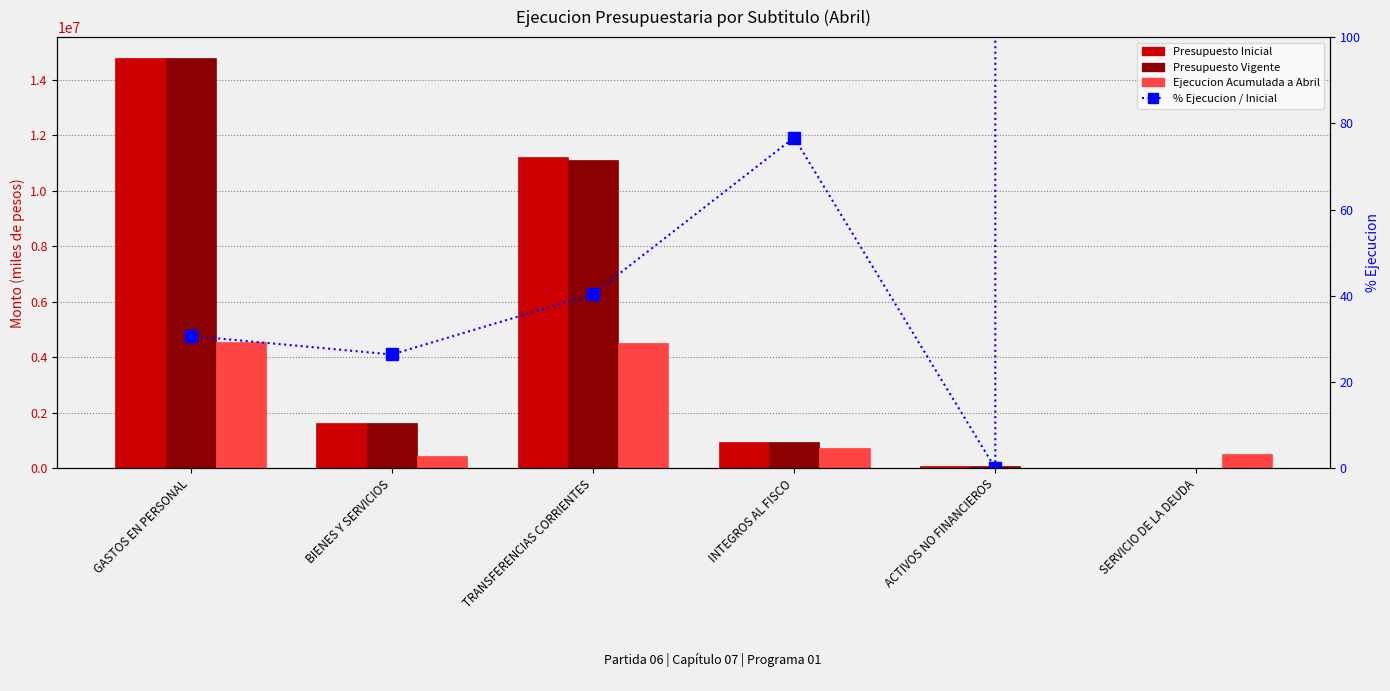

How many data points does each series have?

6